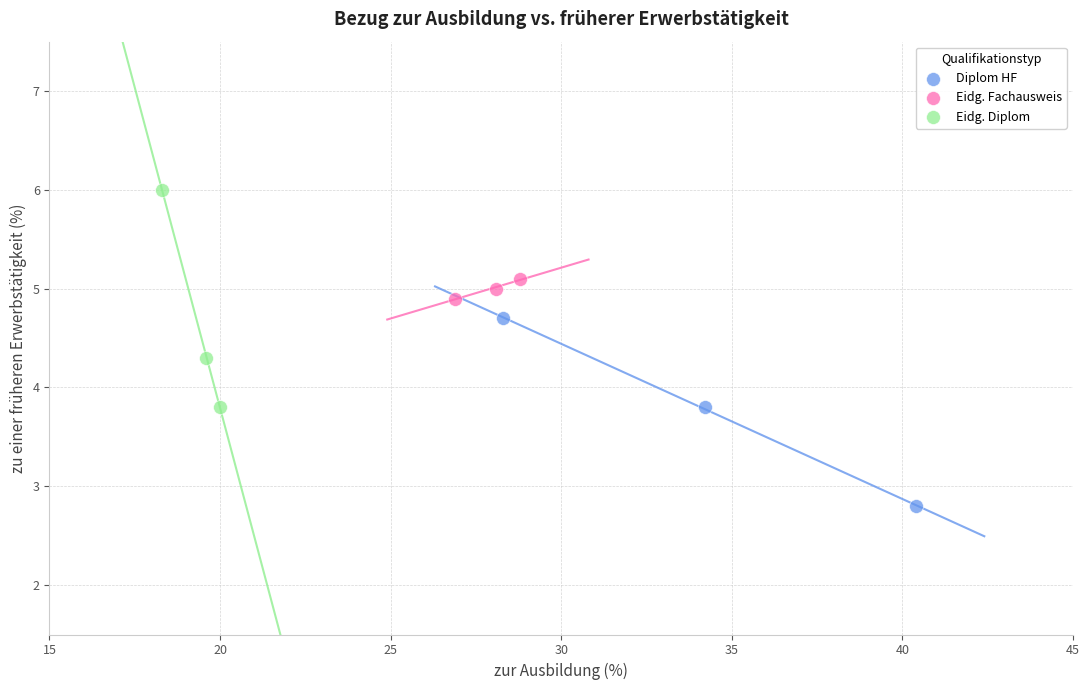

Which series reaches the maximum Y coordinate?

Eidg. Diplom